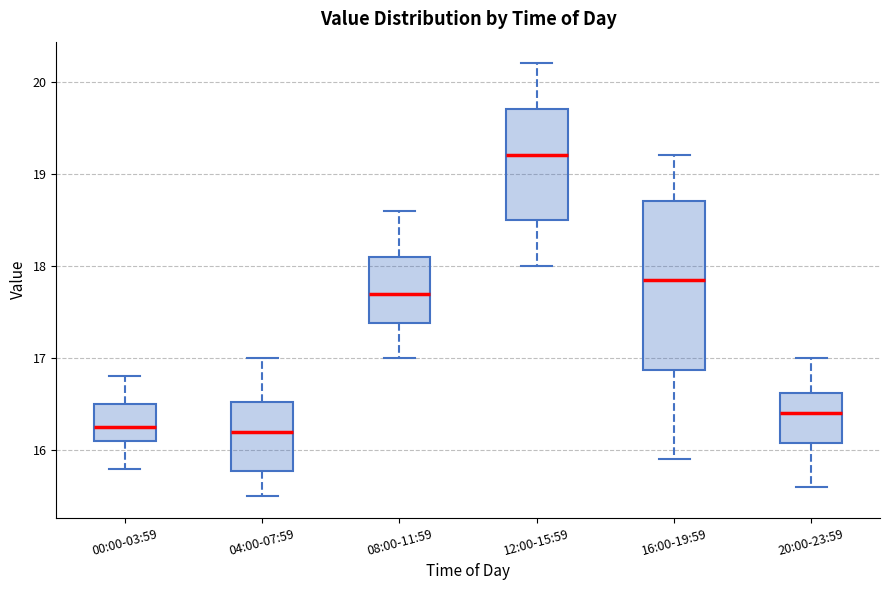

Reading left to right, transcribe this box plot: for each box, give where its median line is, the range the box spans, and where its two whiskers end, as read against the y-axis. The values are not printed on the chart, so give them approximately, as read against the axis.

00:00-03:59: median 16.3, box 16.1 to 16.5, whiskers 15.8 to 16.8
04:00-07:59: median 16.2, box 15.8 to 16.5, whiskers 15.5 to 17.0
08:00-11:59: median 17.7, box 17.4 to 18.1, whiskers 17.0 to 18.6
12:00-15:59: median 19.2, box 18.5 to 19.7, whiskers 18.0 to 20.2
16:00-19:59: median 17.9, box 16.9 to 18.7, whiskers 15.9 to 19.2
20:00-23:59: median 16.4, box 16.1 to 16.6, whiskers 15.6 to 17.0